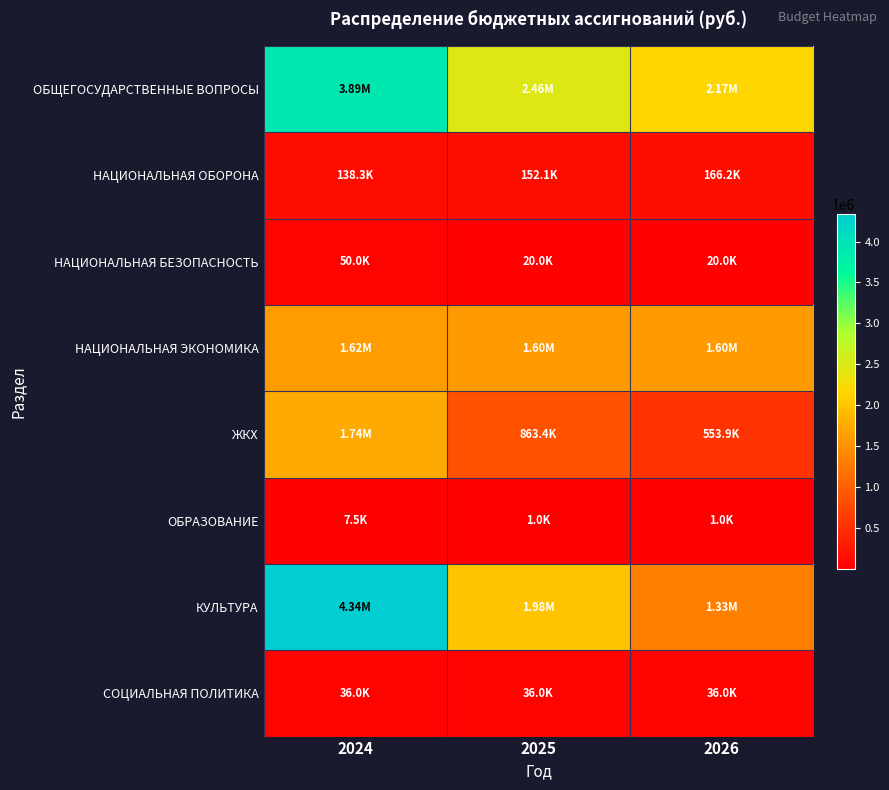

Reading left to right, what are all the values shown in this chart?

ОБЩЕГОСУДАРСТВЕННЫЕ ВОПРОСЫ: 2024=3887471.6	2025=2459400.0	2026=2173500.0
НАЦИОНАЛЬНАЯ ОБОРОНА: 2024=138300.0	2025=152110.0	2026=166160.0
НАЦИОНАЛЬНАЯ БЕЗОПАСНОСТЬ: 2024=50000.0	2025=20000.0	2026=20000.0
НАЦИОНАЛЬНАЯ ЭКОНОМИКА: 2024=1616640.0	2025=1596640.0	2026=1596640.0
ЖКХ: 2024=1741069.2	2025=863436.6	2026=553881.3
ОБРАЗОВАНИЕ: 2024=7500.0	2025=1000.0	2026=1000.0
КУЛЬТУРА: 2024=4338245.4	2025=1984960.0	2026=1332500.0
СОЦИАЛЬНАЯ ПОЛИТИКА: 2024=36000.0	2025=36000.0	2026=36000.0